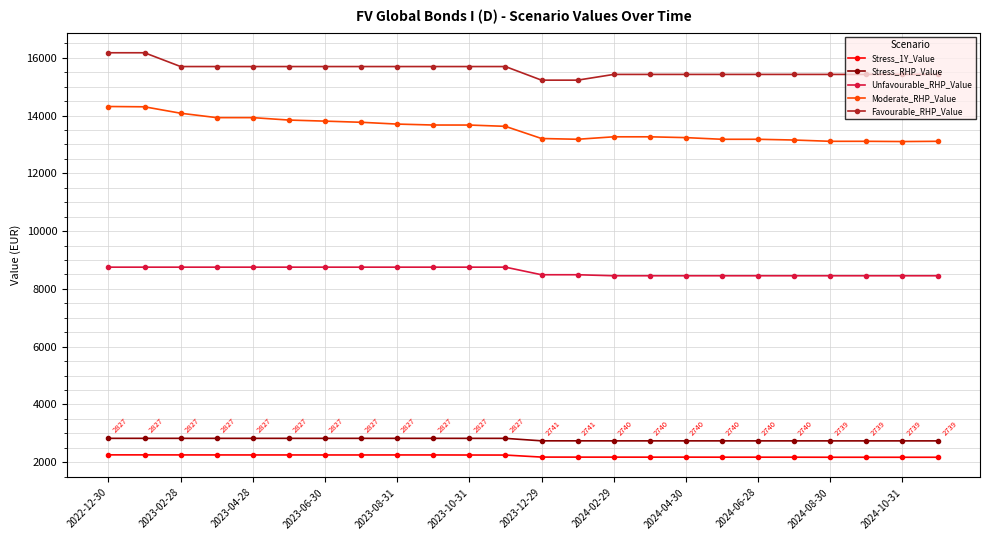

What is the difference between the maximum and minimum values in the Unfavourable_RHP_Value series?

297.6